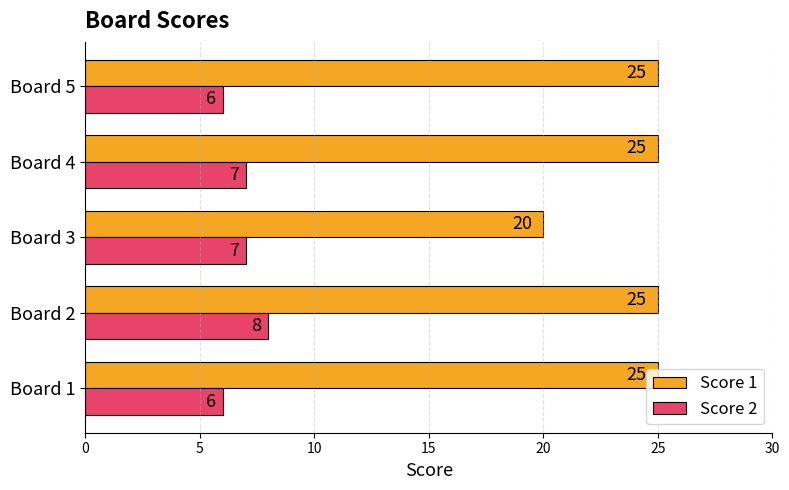

List the series in order of their overall mean, lowest first.

Score 2, Score 1